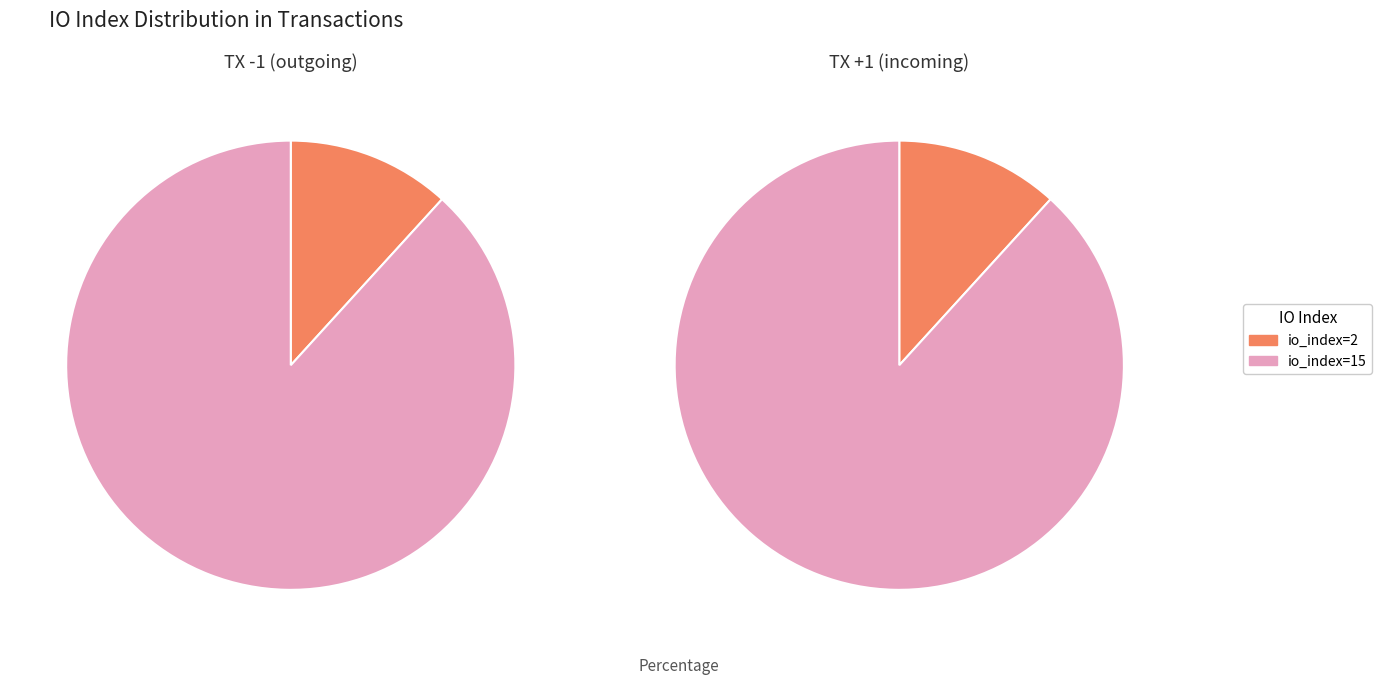

How many segments does this pie chart have?

2